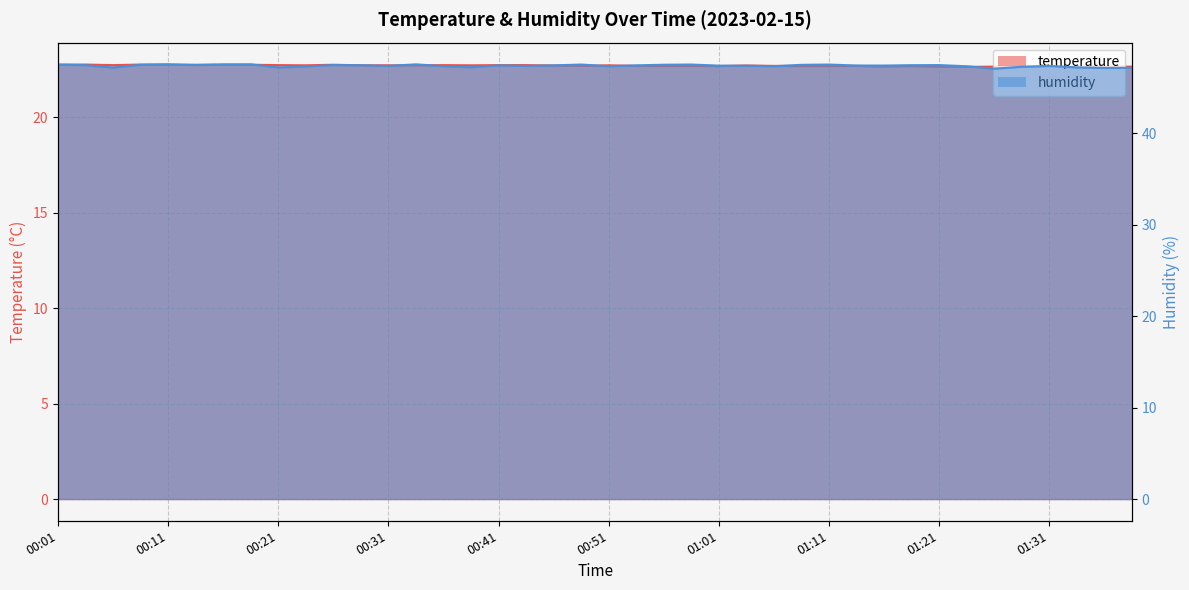

What is the average value of the humidity series?

47.4